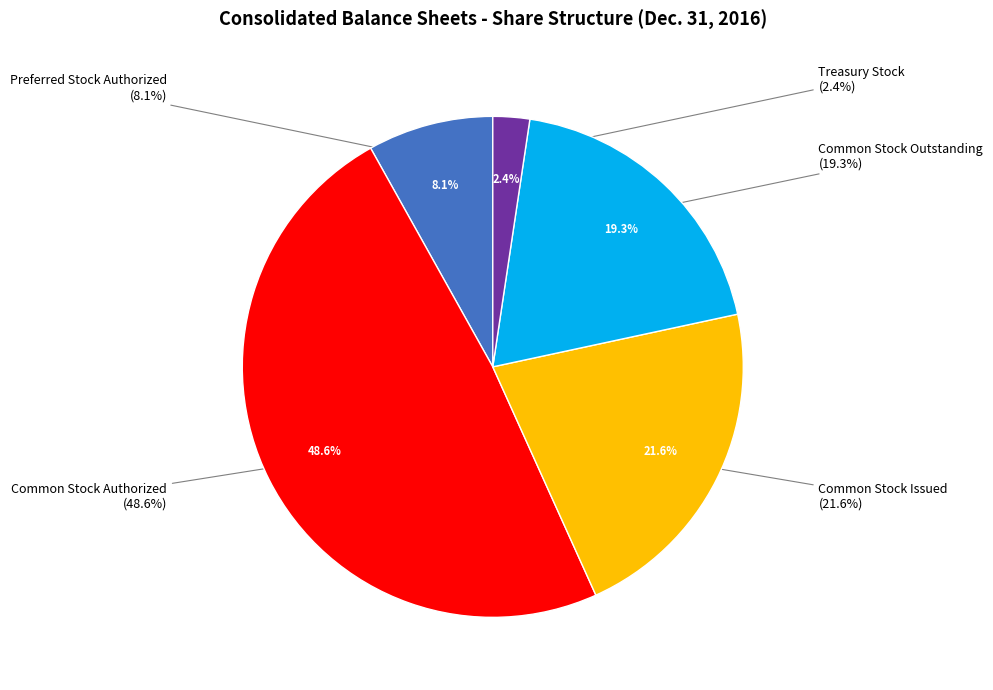

Count the number of slices in the pie.

7